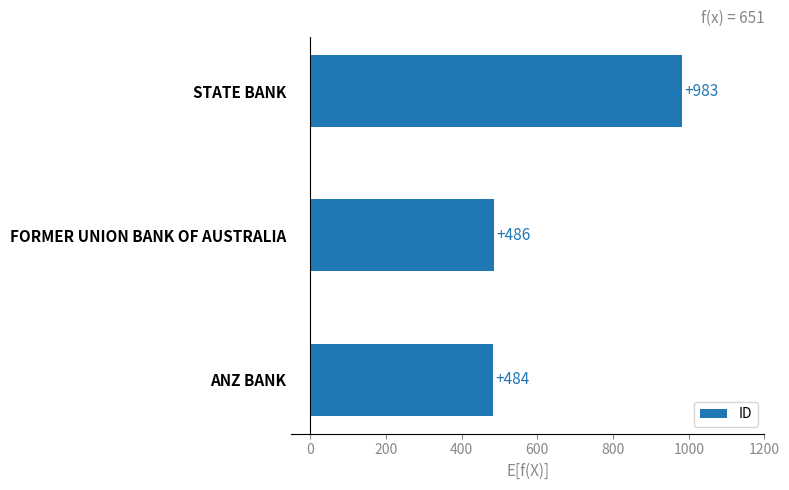

At which label is the value closest to 733?

FORMER UNION BANK OF AUSTRALIA